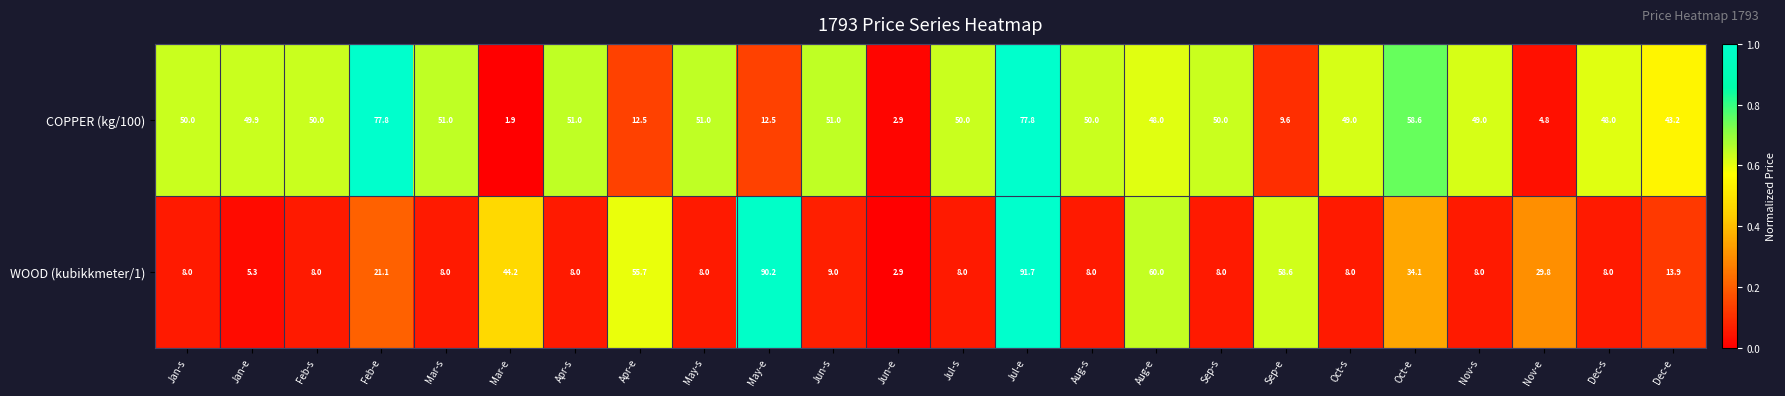

Which category has the highest value in the WOOD (kubikkmeter/1) series?

Jul-e